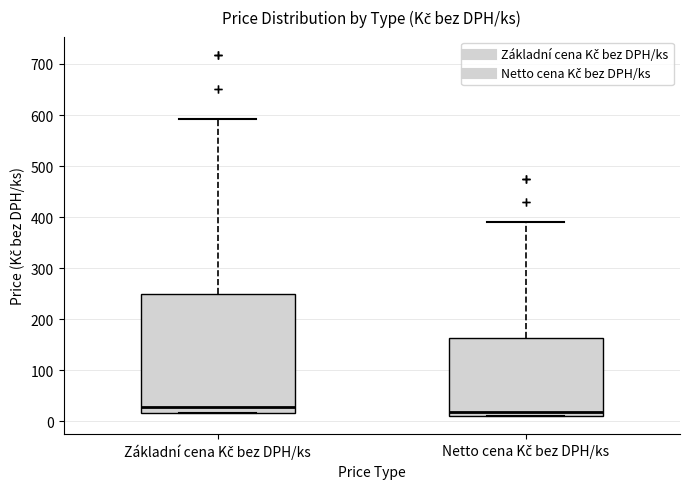

Which box is the tallest, from its lower edge to its upper edge?

Základní cena Kč bez DPH/ks